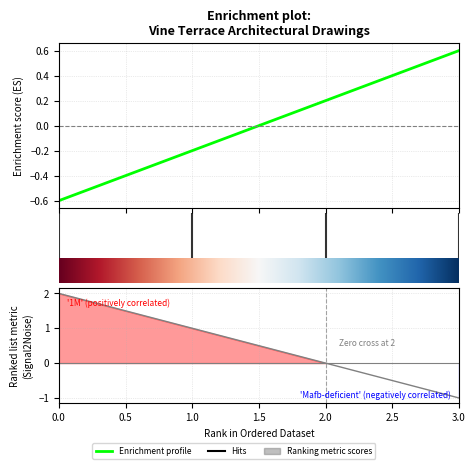

What value does the data have at 3.0?

0.6